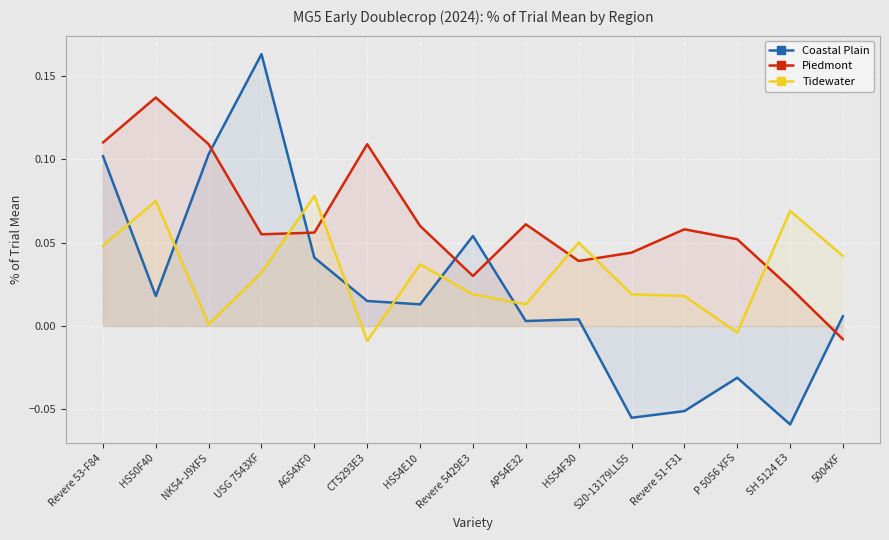

The Piedmont series shows 0.1 at P 5056 XFS. True or false?

True